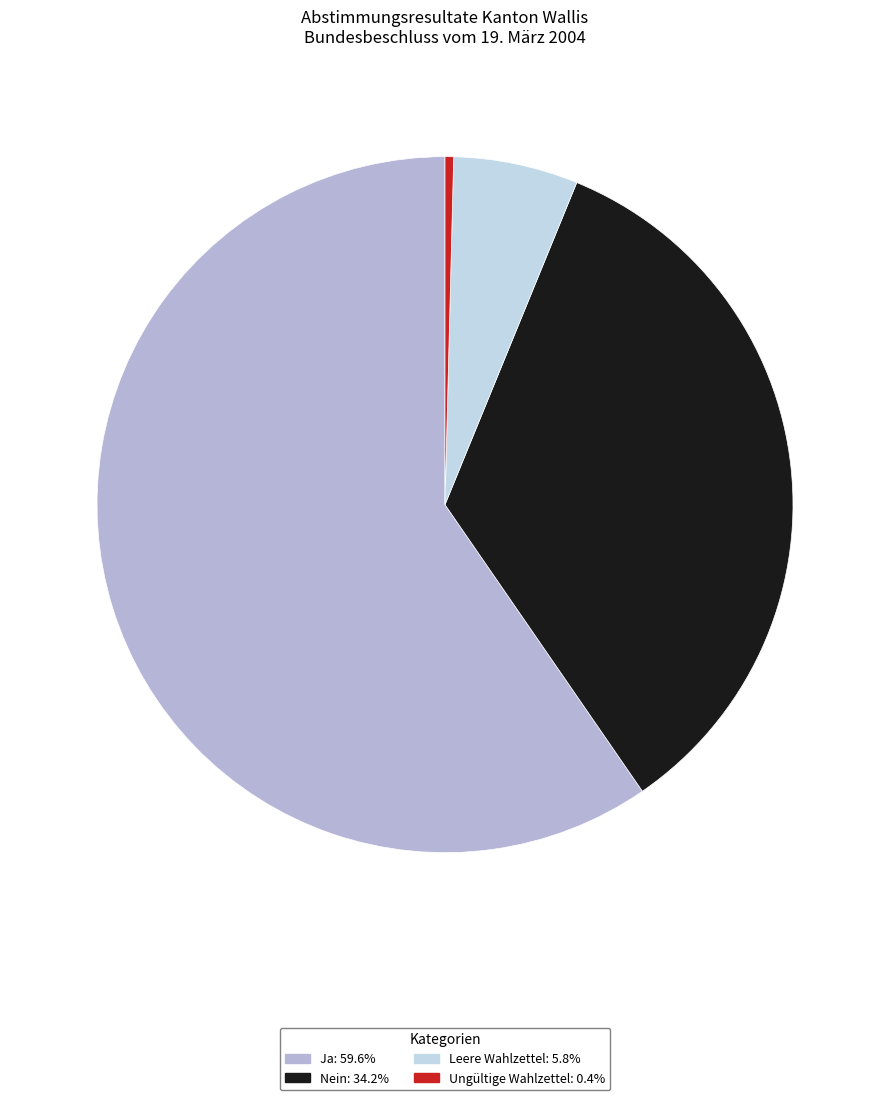

Rank the categories by value from highest to lowest.

Ja, Nein, Leere Wahlzettel, Ungültige Wahlzettel